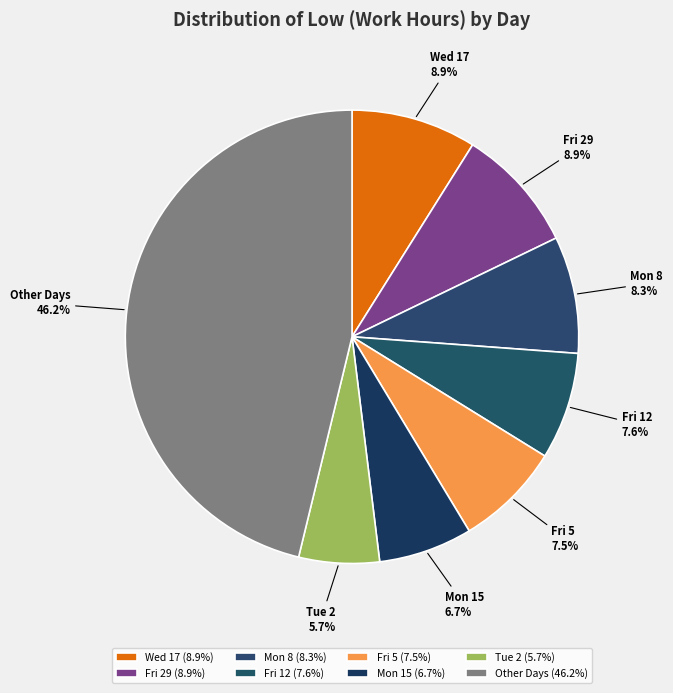

How much of the chart is everything except Tue 2?

94.3%